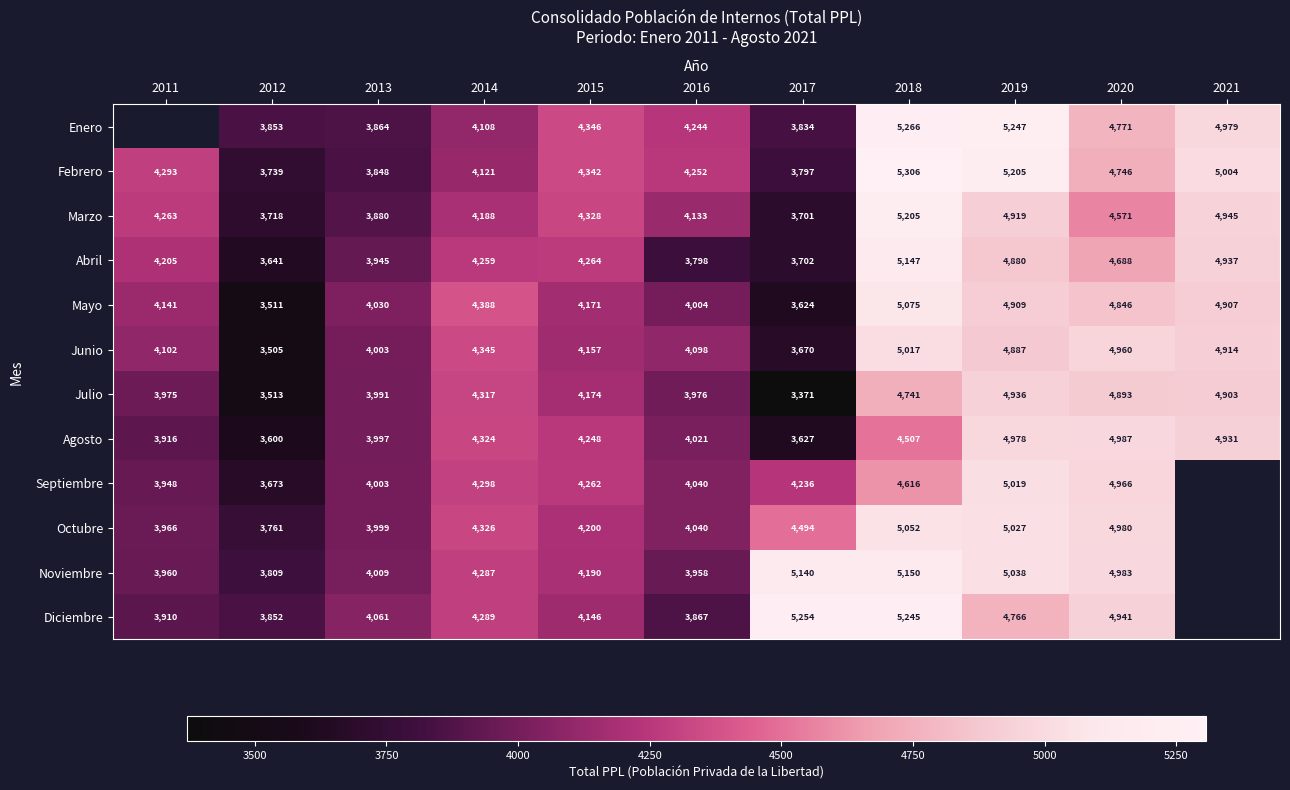

Is the value of Enero at 2015 greater than the value of Abril at 2015?

Yes